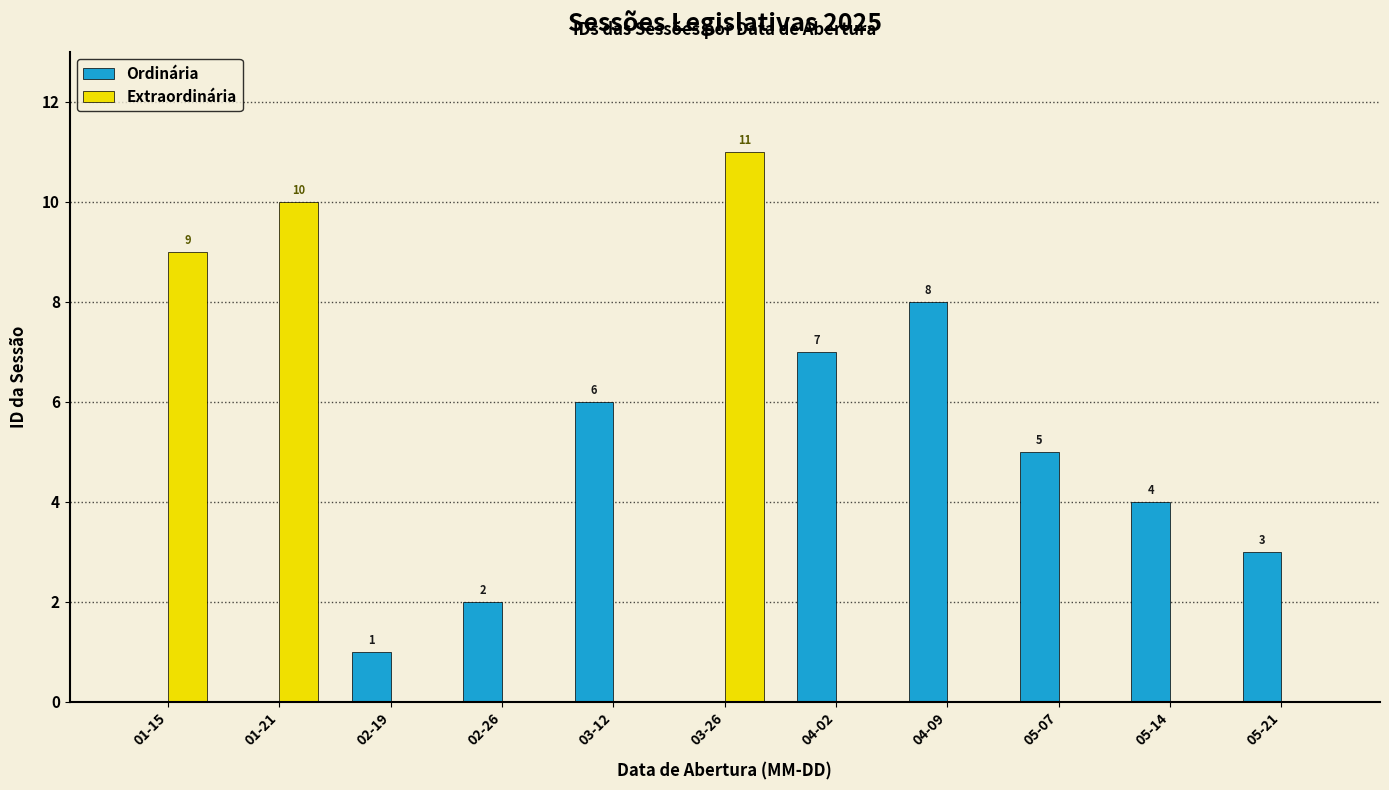

Is it true that Extraordinária equals 0 at 05-07?

True